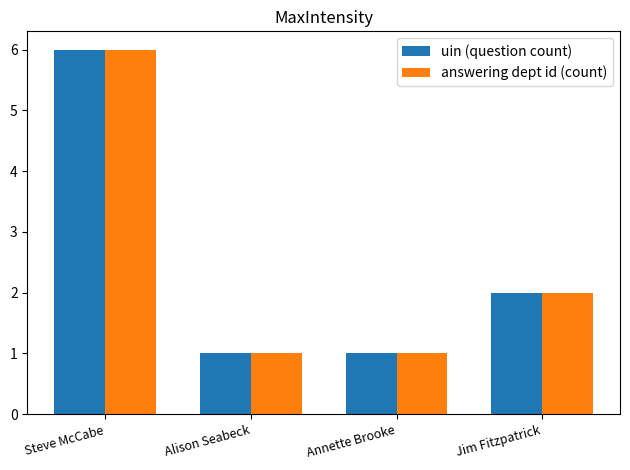

Is it true that uin (question count) equals 6 at Steve McCabe?

True